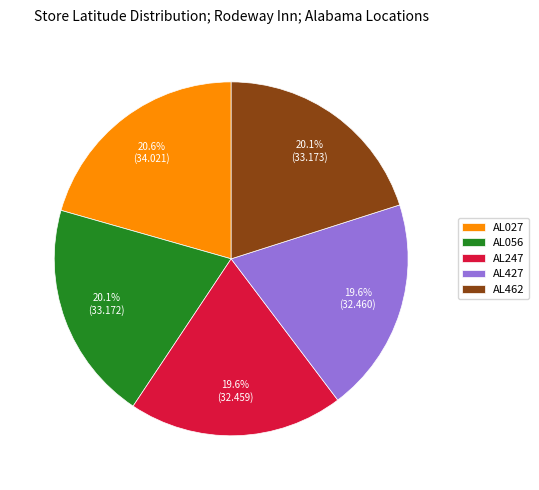

To the nearest percent, what is the average slice percentage?

20%